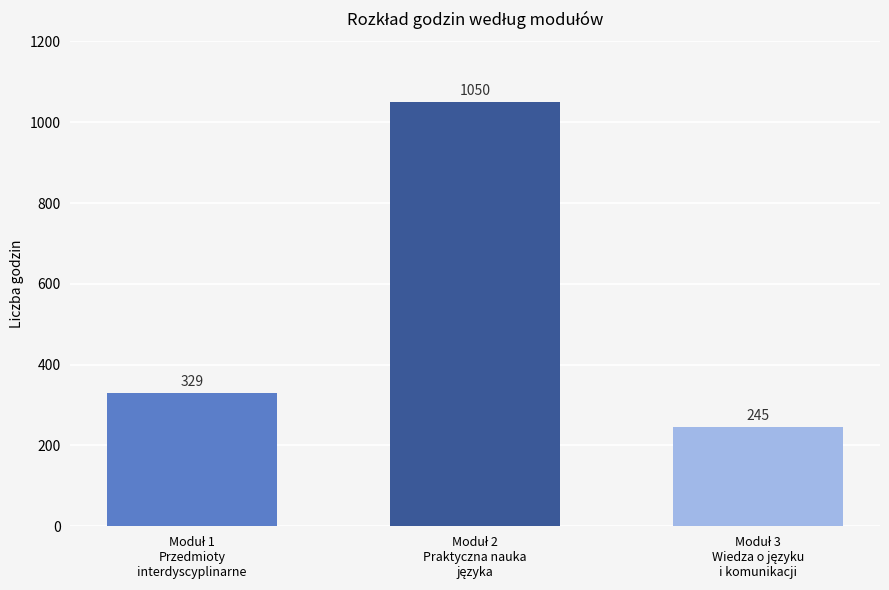

How many values are between 245 and 1050?

3